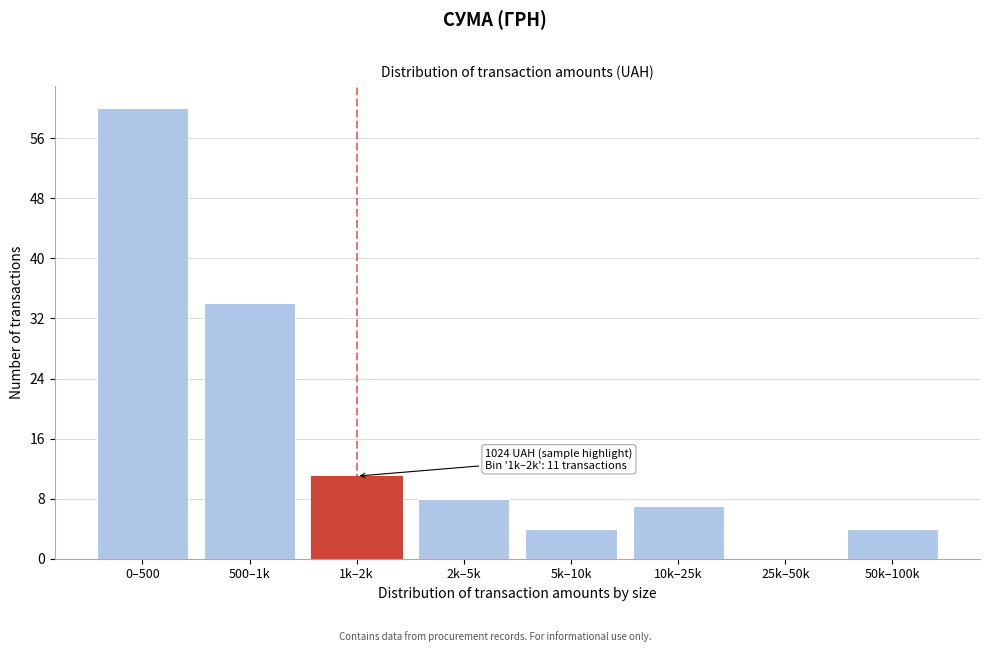

Reading left to right, transcribe all the data shown in this chart.

0–500=60	500–1k=34	1k–2k=11	2k–5k=8	5k–10k=4	10k–25k=7	25k–50k=0	50k–100k=4